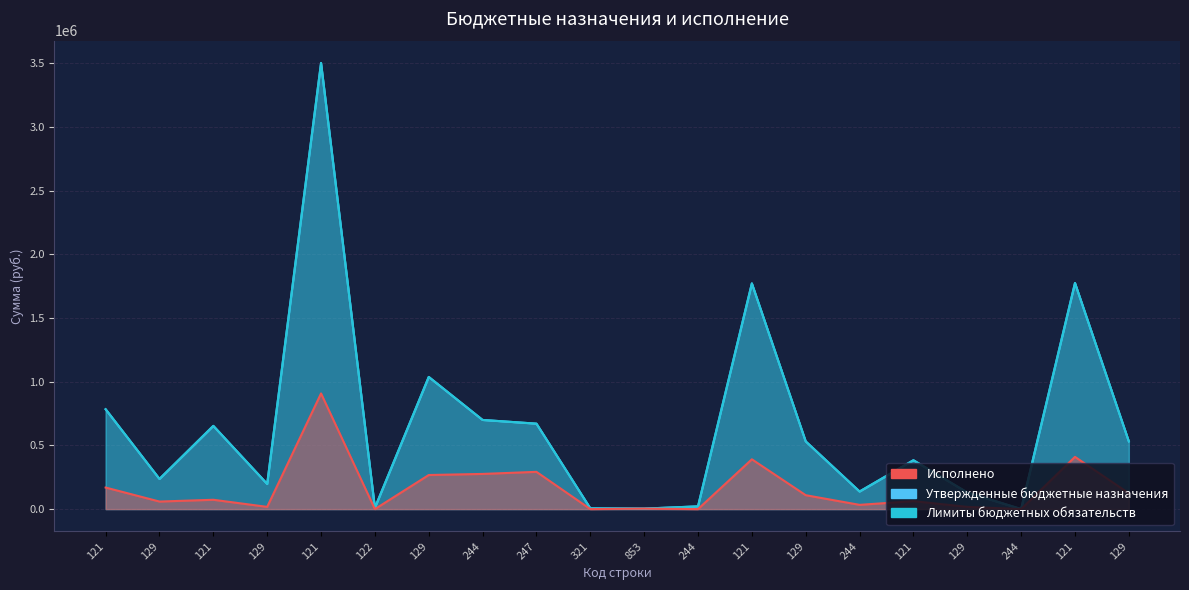

What is the label of the 20th point from the right?

121